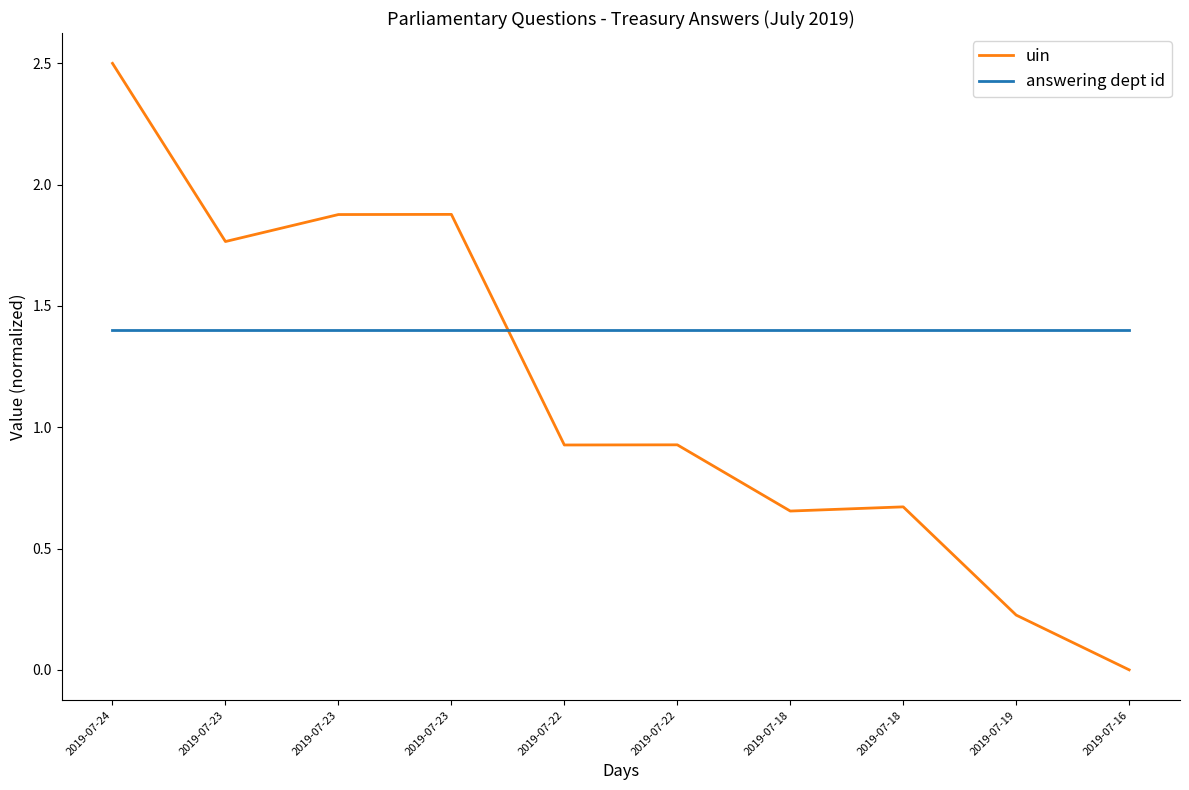

Where do uin and answering dept id first cross each other?

2019-07-23 and 2019-07-22